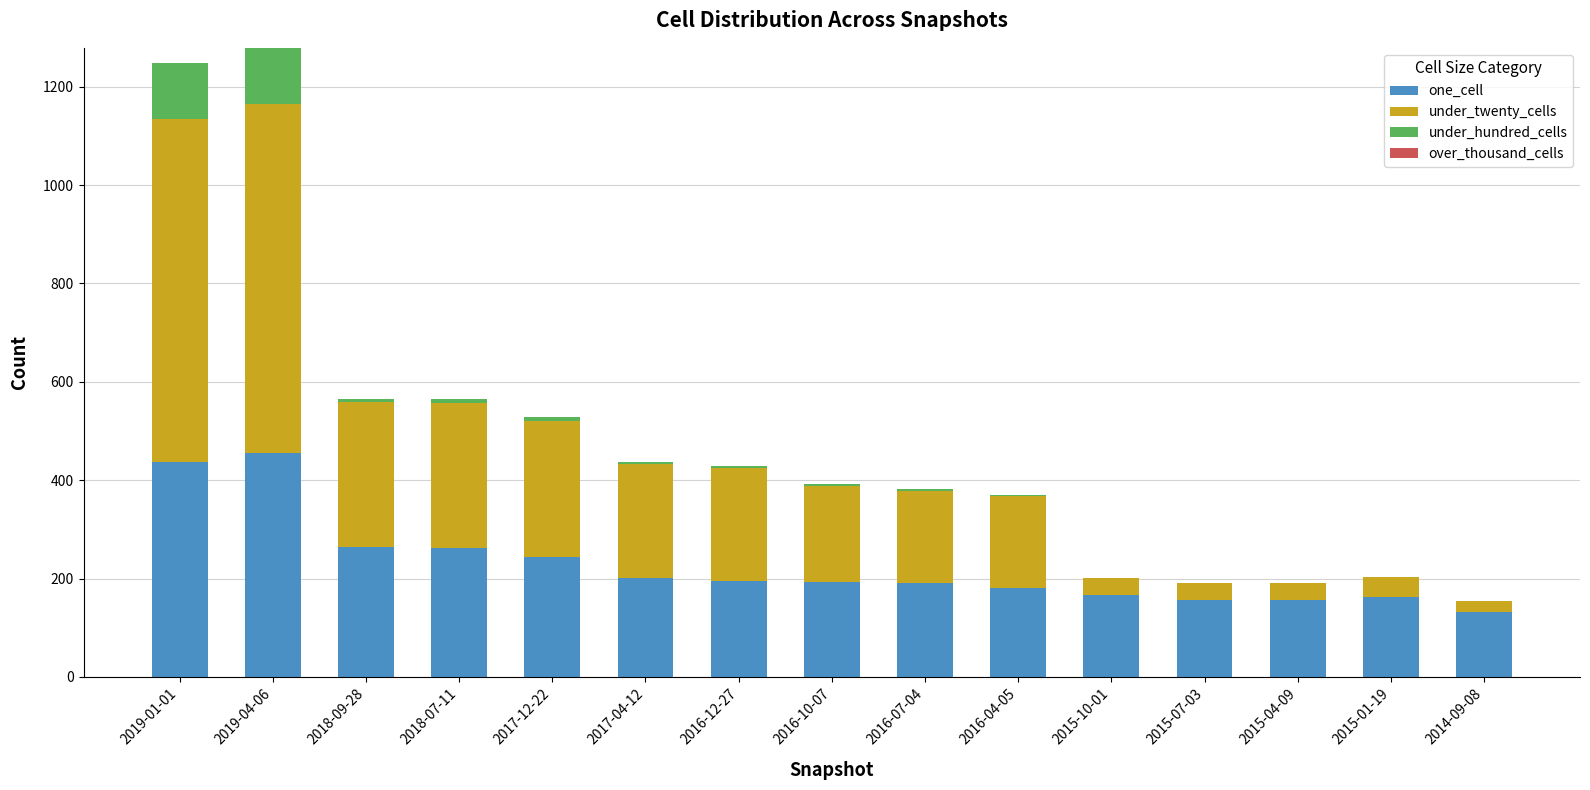

The value of one_cell at 2018-09-28 is 264. True or false?

True